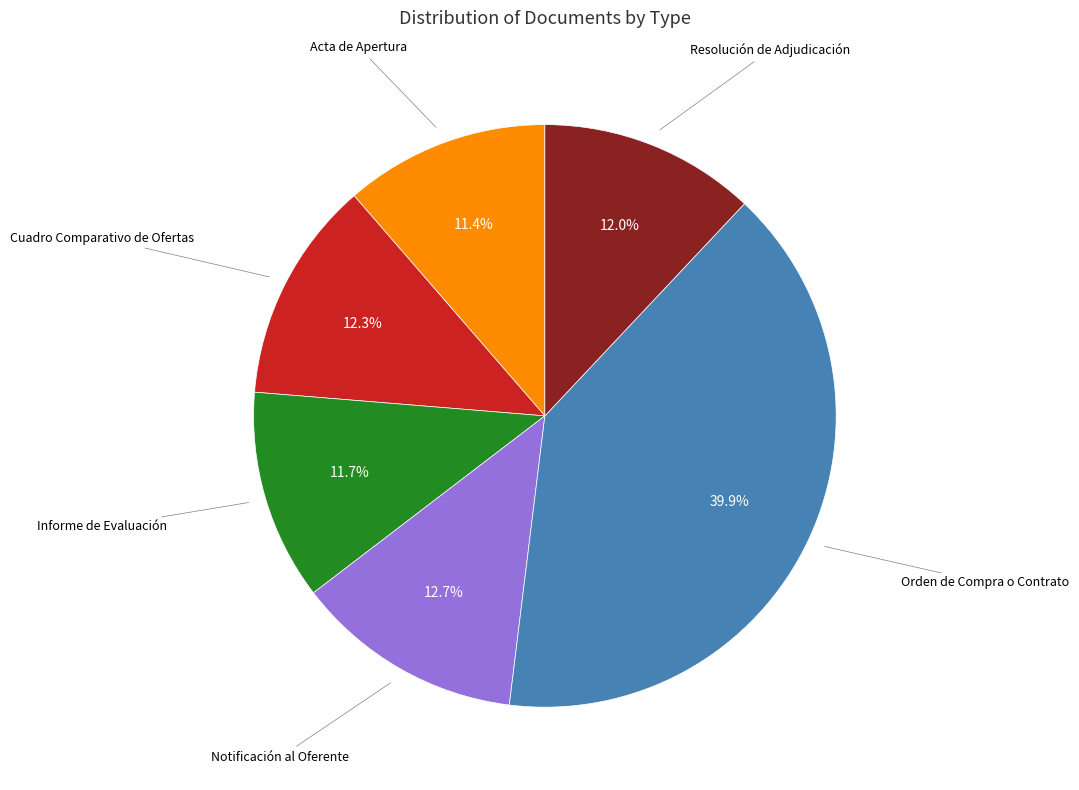

How many segments does this pie chart have?

6